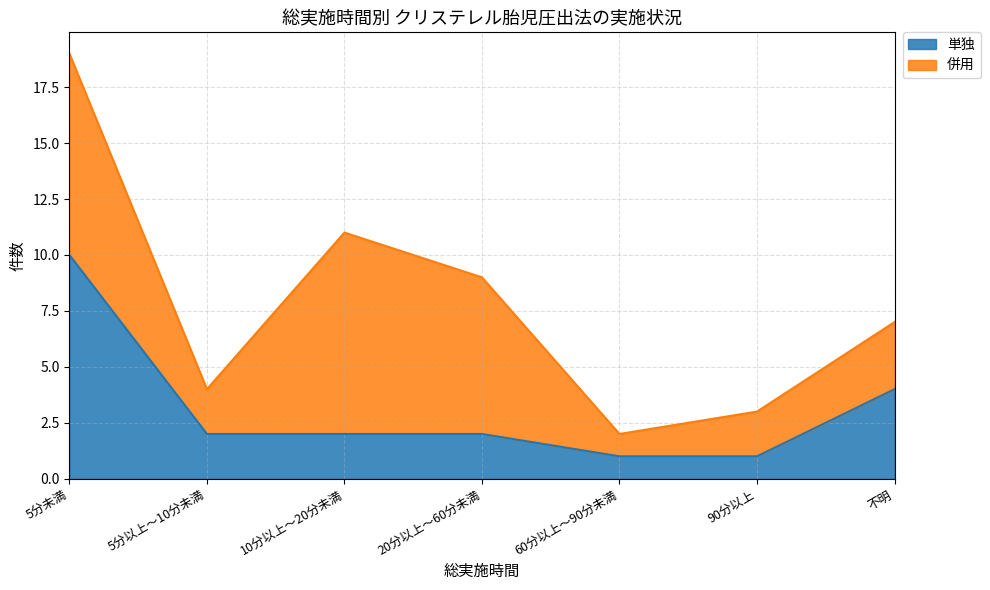

Where does the data first go above 2?

5分未満